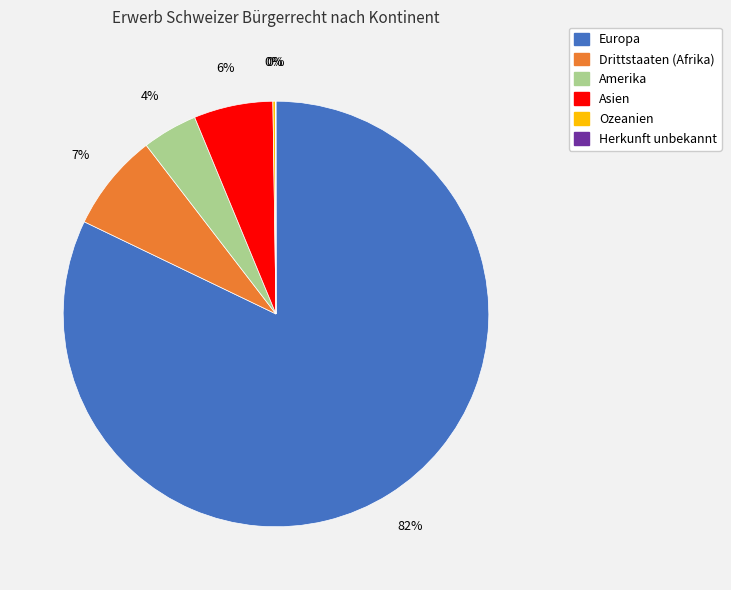

True or false: Amerika accounts for 4% of the total.

True